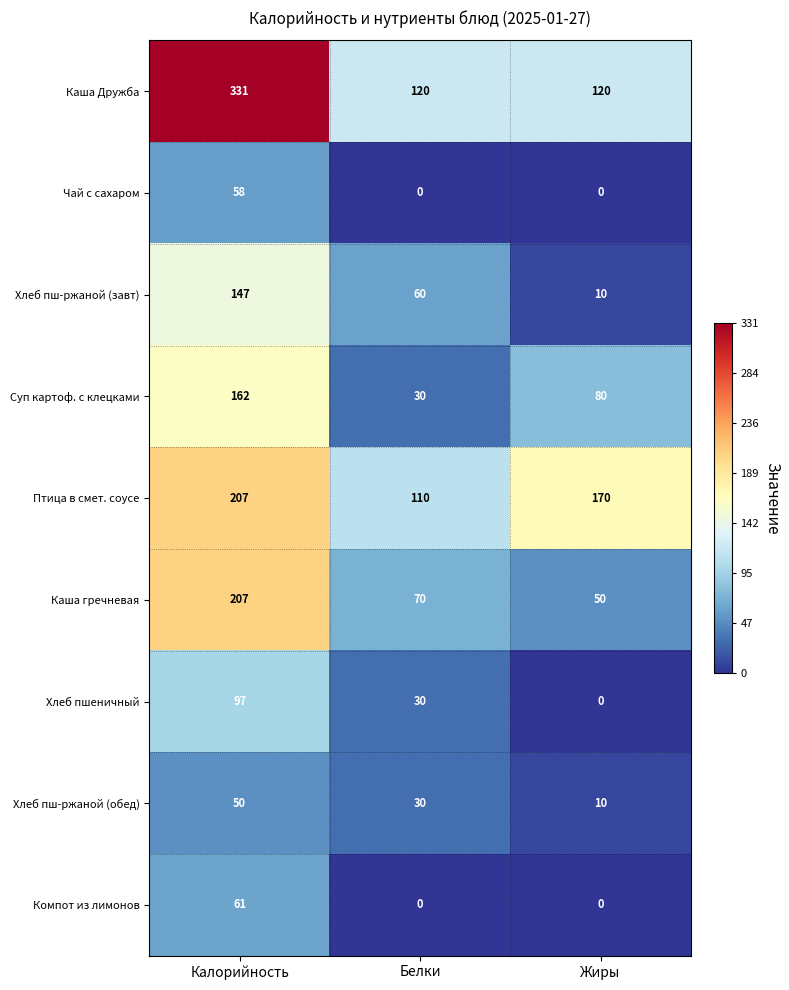

Which category has the highest value across all series?

Калорийность